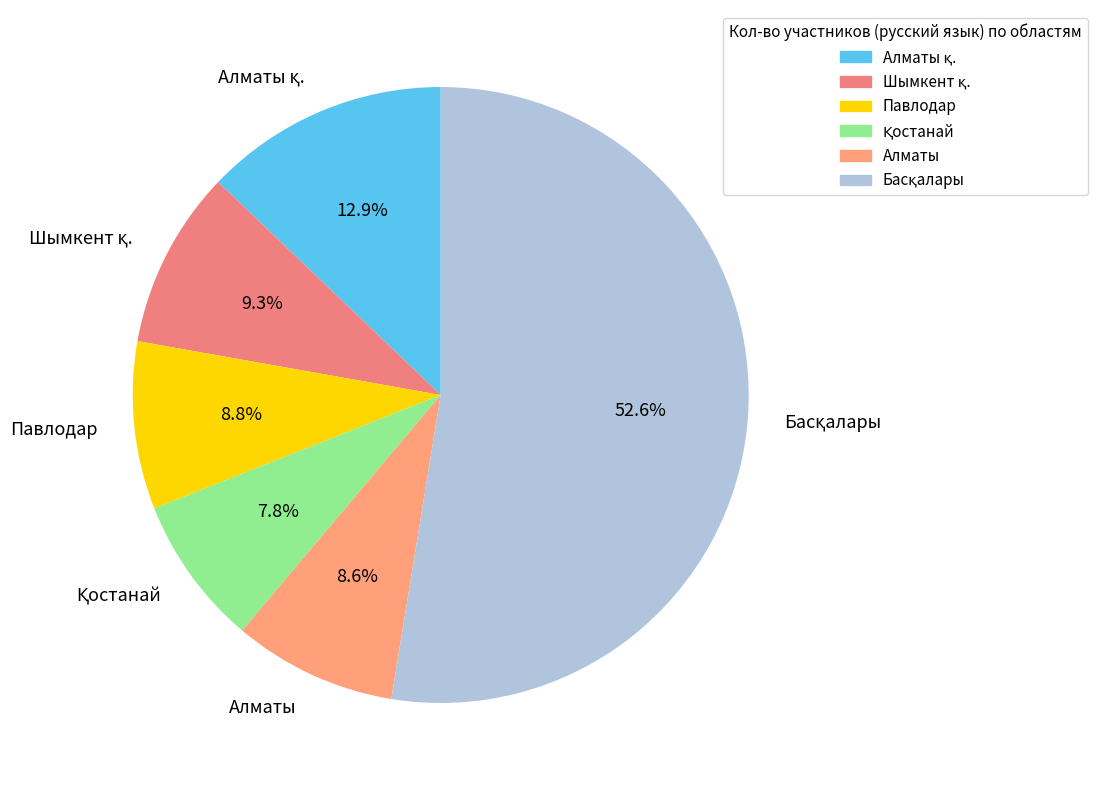

Does Павлодар represent more than half of the total?

No